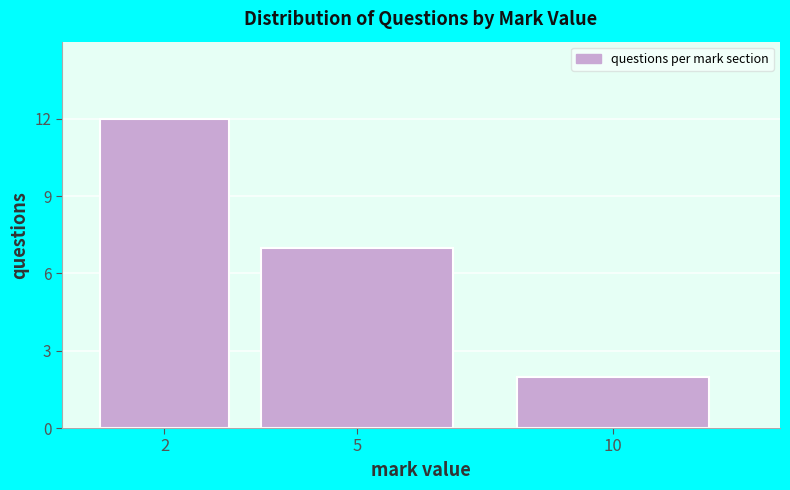

Reading left to right, transcribe all the data shown in this chart.

12	7	2